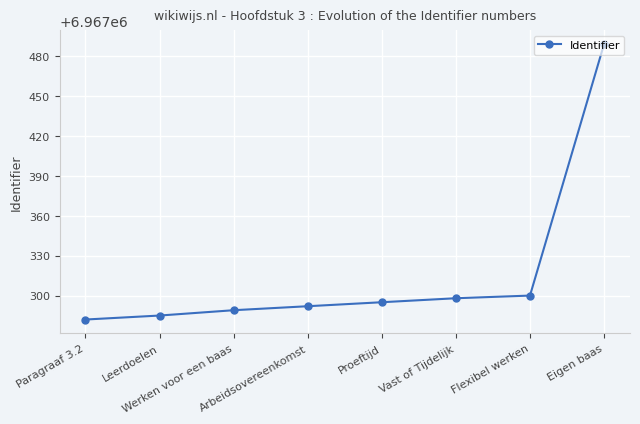

What is the label of the 7th point from the left?

Flexibel werken